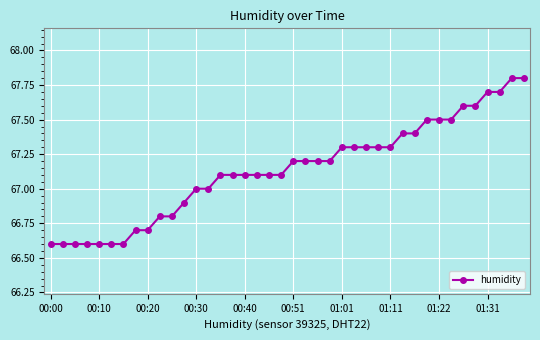

What is the value of the 4th point from the left?

66.6